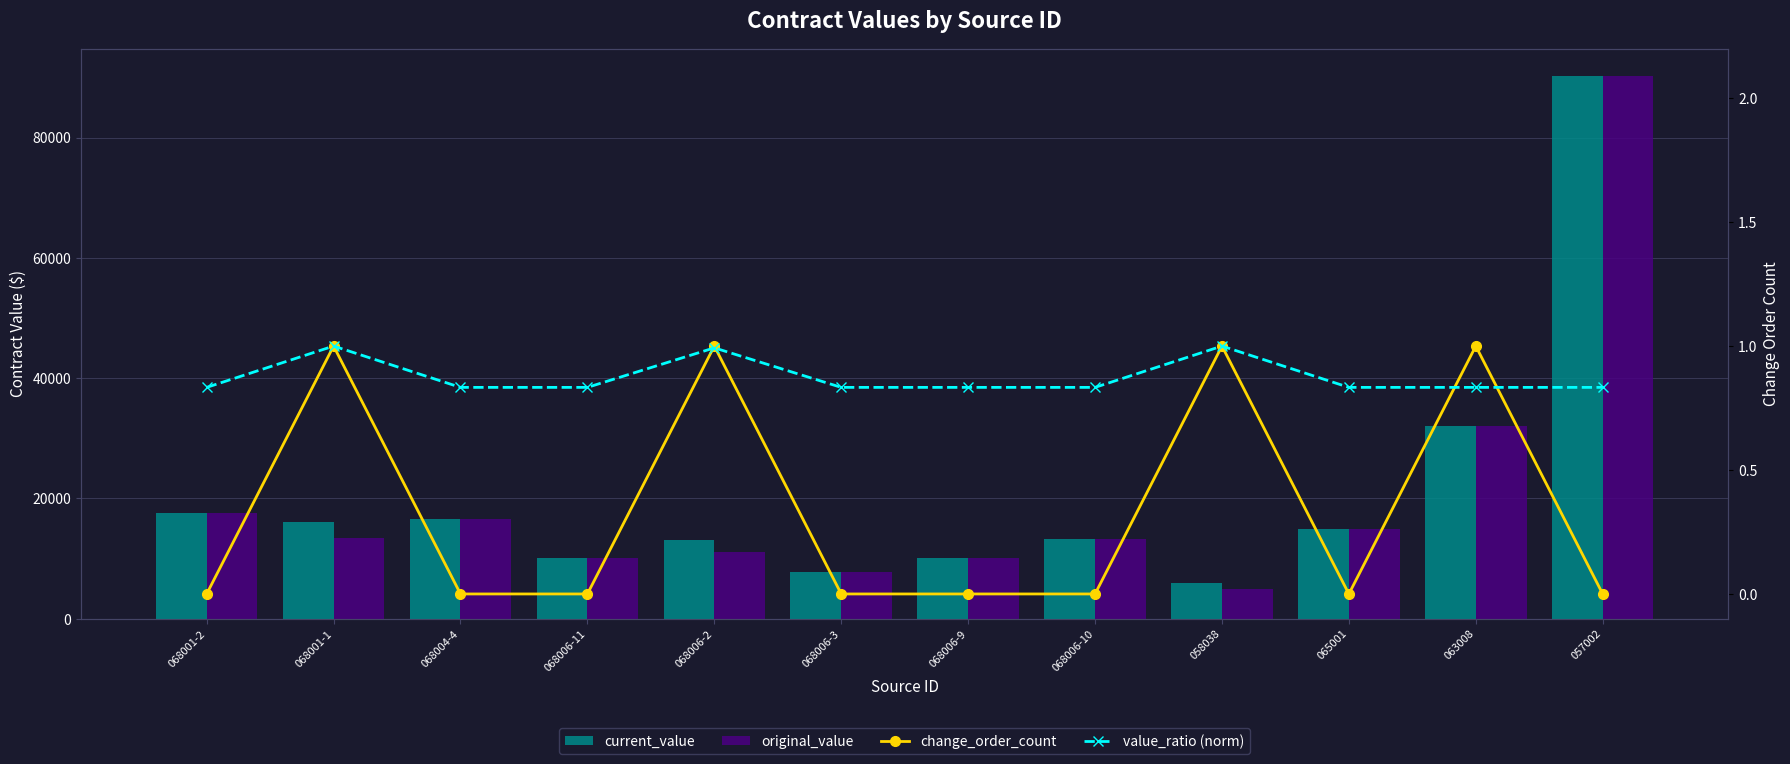

Are the bars horizontal?

No